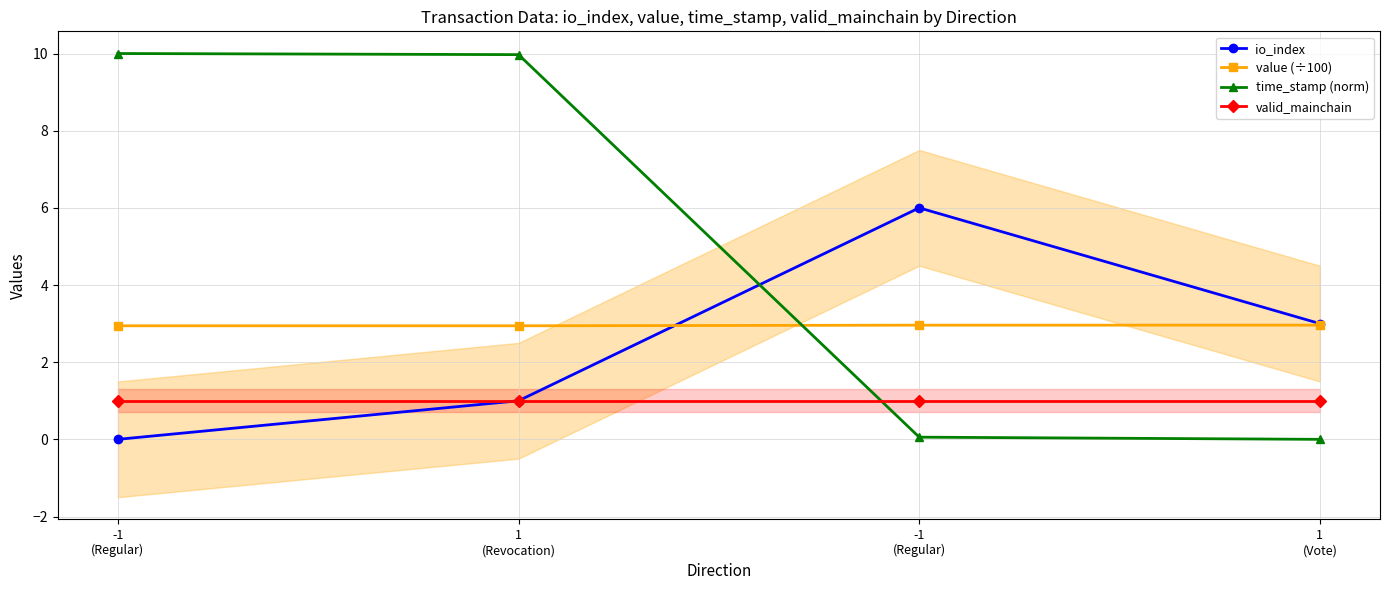

At how many categories does at least one series exceed 6?

2